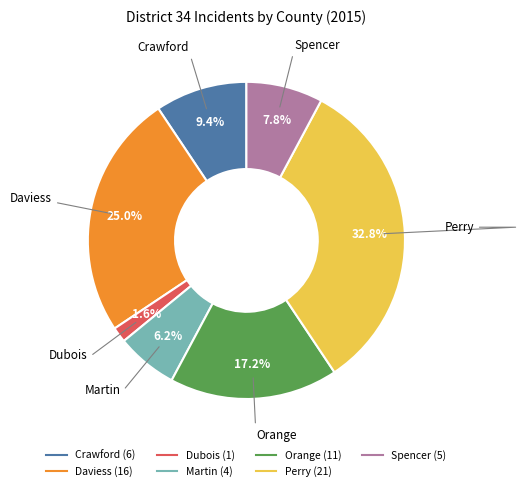

How many slices are in this pie chart?

7